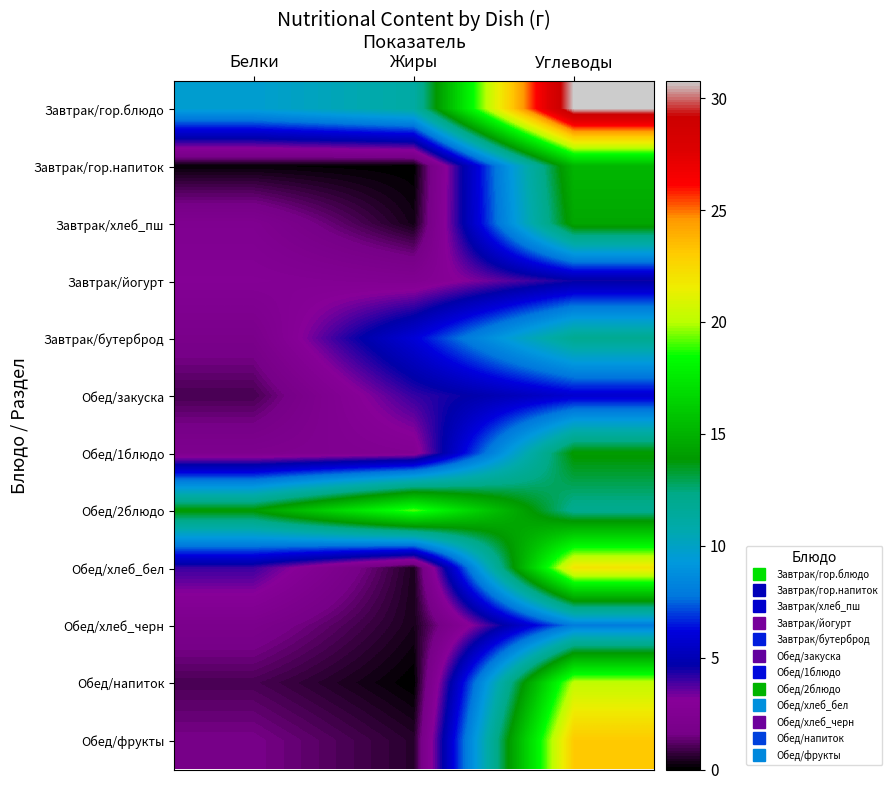

Reading left to right, extract all data points from this chart.

Завтрак/гор.блюдо: Белки=9.6	Жиры=11.1	Углеводы=30.8
Завтрак/гор.напиток: Белки=0.1	Жиры=0.0	Углеводы=15.2
Завтрак/хлеб_пш: Белки=2.4	Жиры=0.3	Углеводы=14.5
Завтрак/йогурт: Белки=2.8	Жиры=2.5	Углеводы=4.5
Завтрак/бутерброд: Белки=1.9	Жиры=6.0	Углеводы=11.9
Обед/закуска: Белки=1.0	Жиры=4.1	Углеводы=5.8
Обед/1блюдо: Белки=2.2	Жиры=2.6	Углеводы=14.0
Обед/2блюдо: Белки=14.0	Жиры=19.2	Углеводы=12.0
Обед/хлеб_бел: Белки=4.0	Жиры=0.4	Углеводы=22.0
Обед/хлеб_черн: Белки=2.0	Жиры=0.4	Углеводы=8.0
Обед/напиток: Белки=1.0	Жиры=0.0	Углеводы=20.2
Обед/фрукты: Белки=1.6	Жиры=0.6	Углеводы=23.1